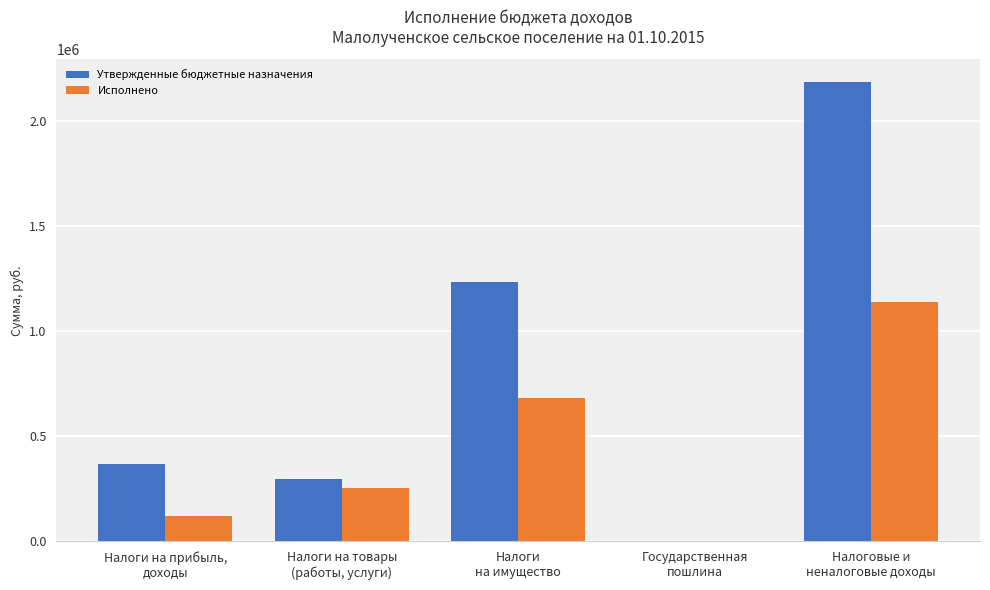

Reading left to right, transcribe all the data shown in this chart.

Утвержденные бюджетные назначения: 367200.0	298100.0	1232600.0	1100.0	2185200.0
Исполнено: 119139.4	253957.5	680935.7	1000.0	1137509.3